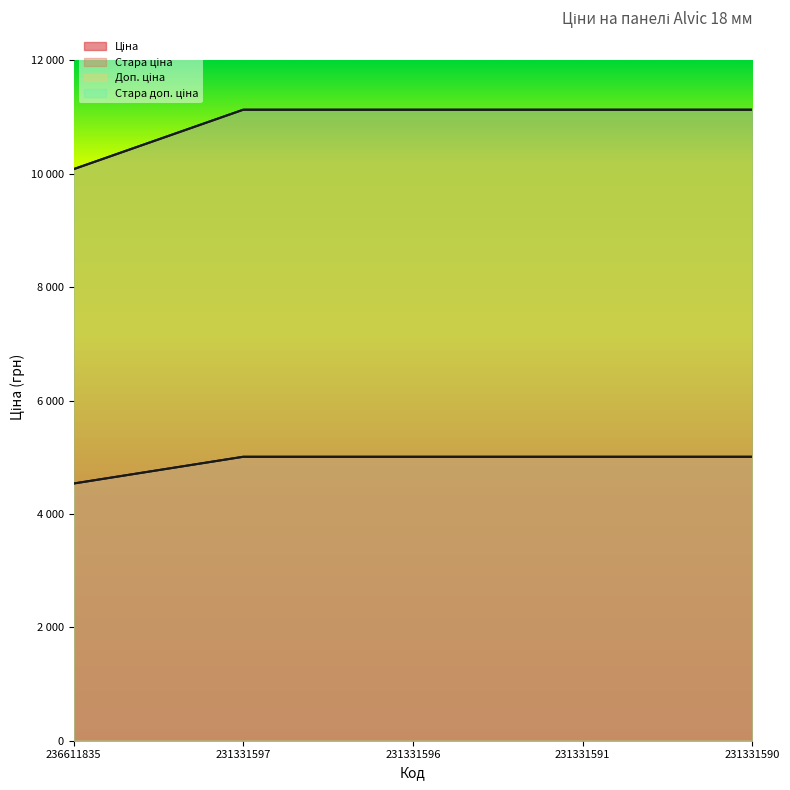

What is the lowest value of the Стара ціна series?

4537.1